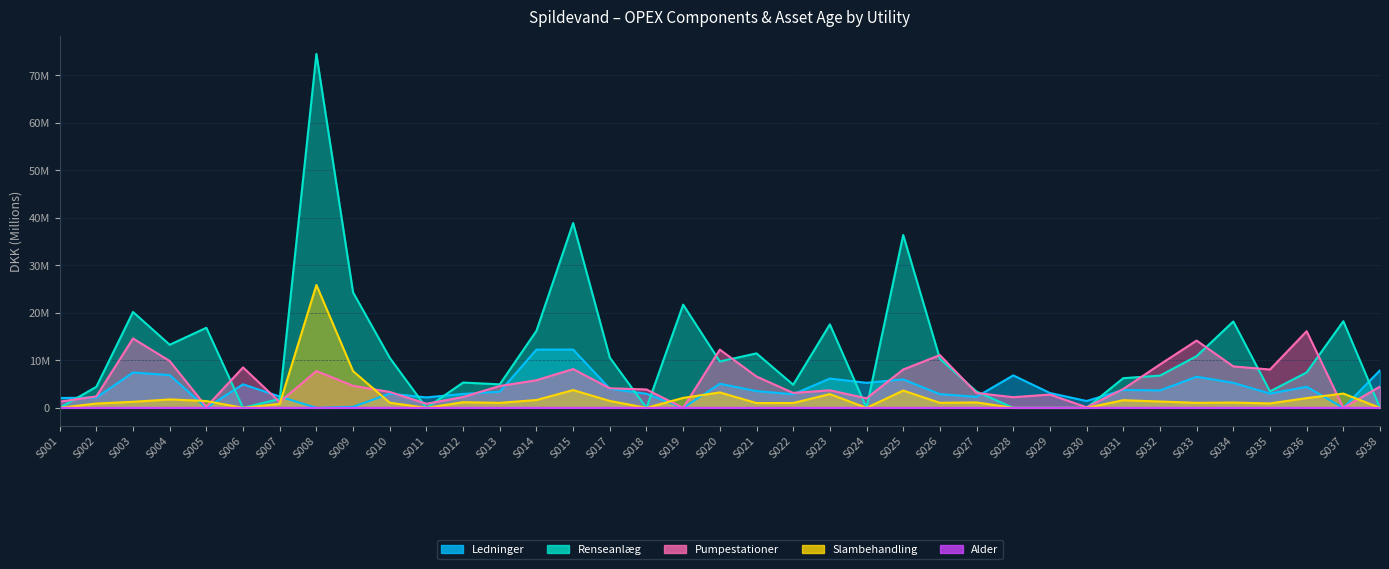

What is the greatest value displayed?

74.4